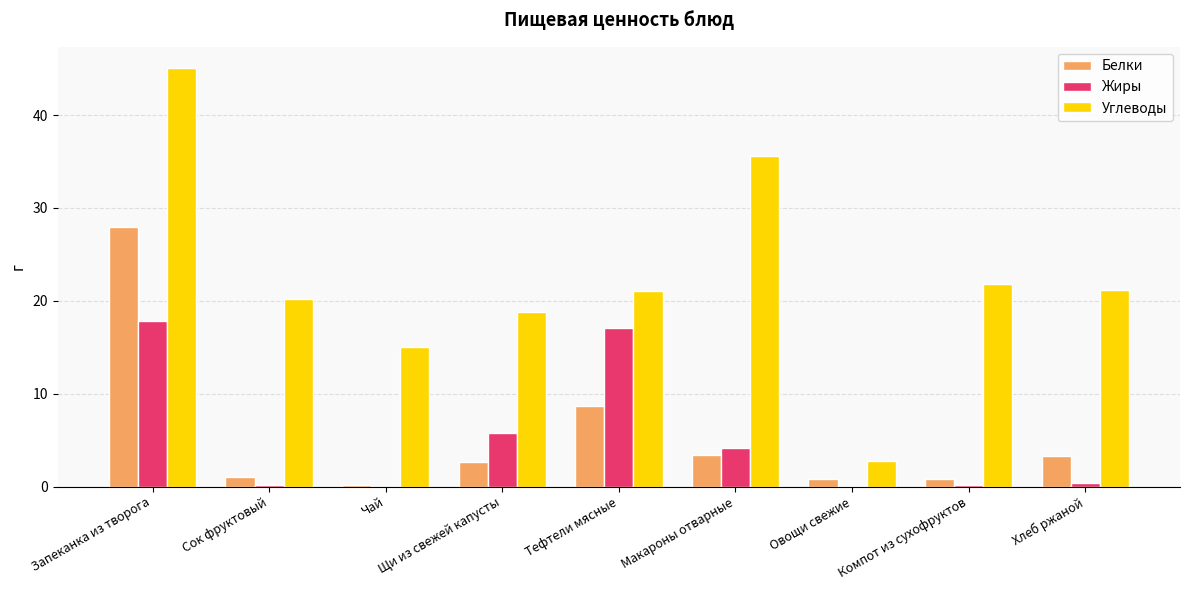

What is the sum of all Белки values?

48.8